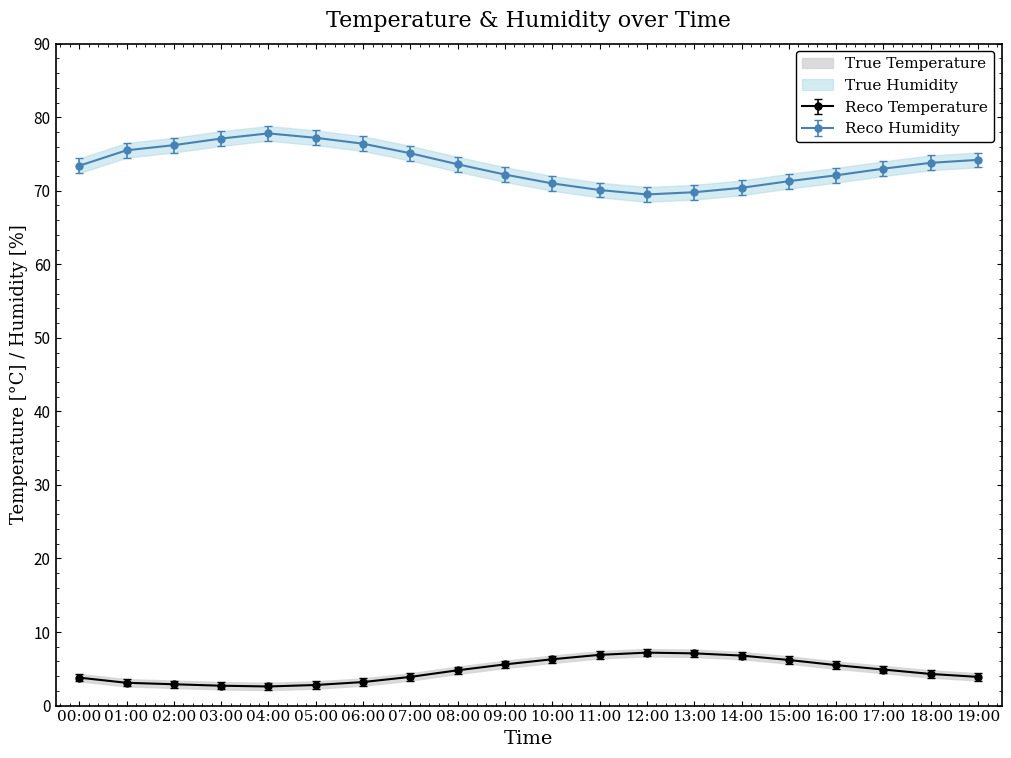

What is the minimum value for humidity?

69.5